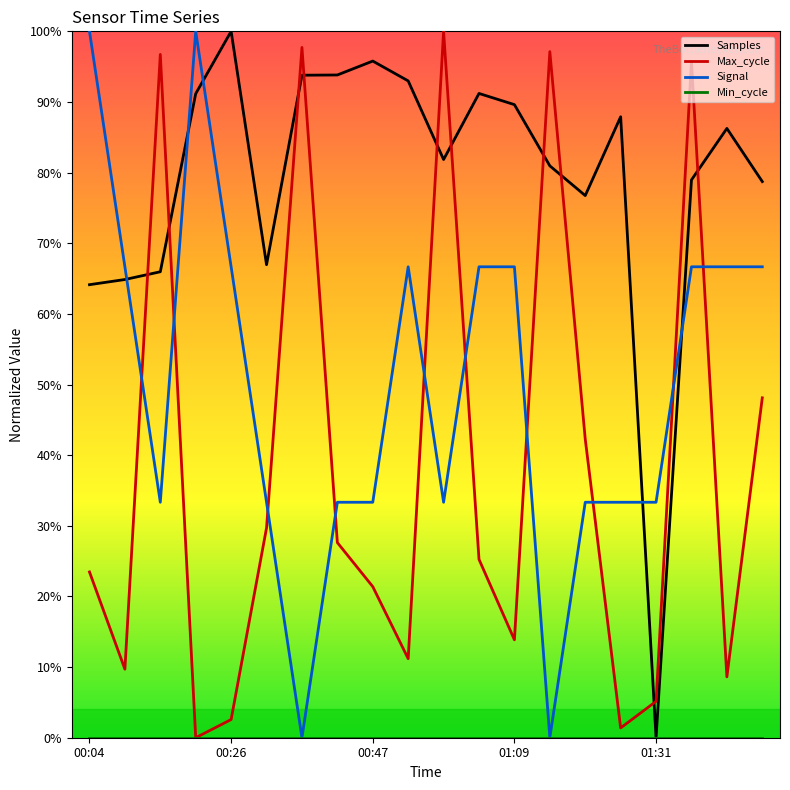

At which label does Signal reach its minimum?

00:36